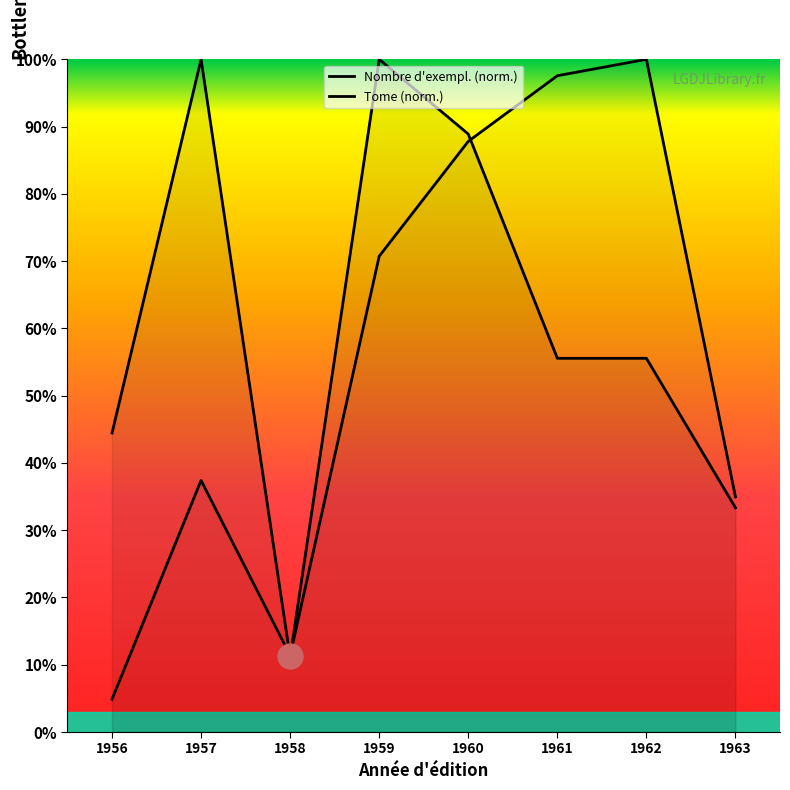

Which series ends up on top after the final intersection of Tome (norm.) and Nombre d'exempl. (norm.)?

Tome (norm.)